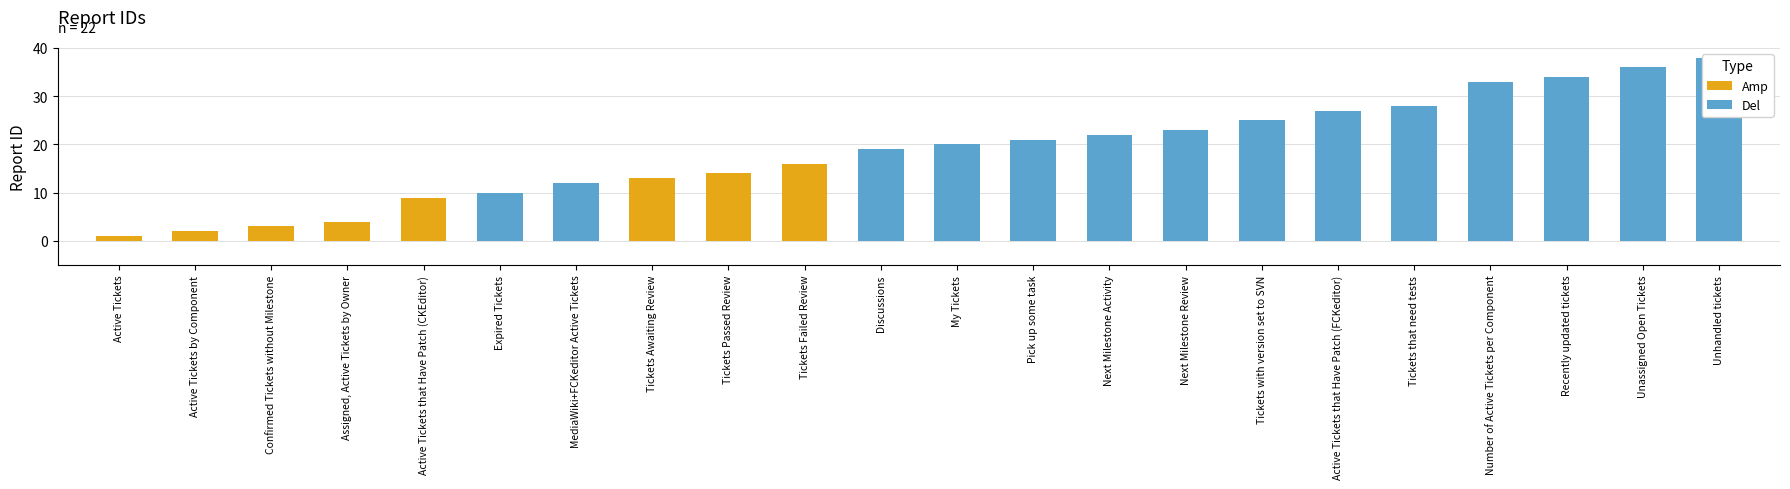

The chart shows a value of 38 at Unhandled tickets. True or false?

True